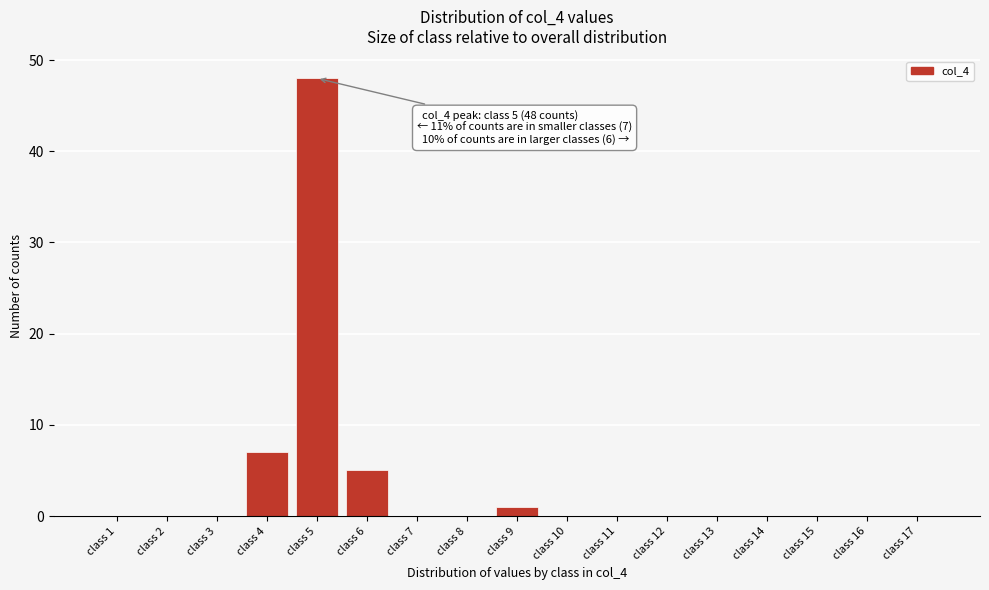

Reading left to right, extract all data points from this chart.

class 1=0	class 2=0	class 3=0	class 4=7	class 5=48	class 6=5	class 7=0	class 8=0	class 9=1	class 10=0	class 11=0	class 12=0	class 13=0	class 14=0	class 15=0	class 16=0	class 17=0